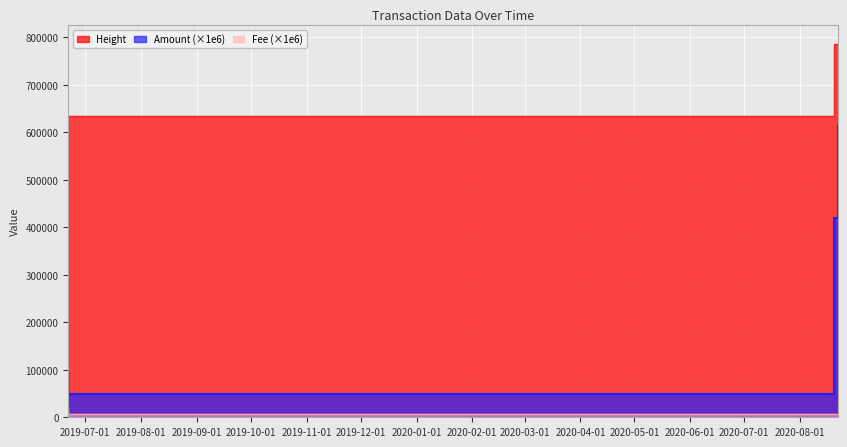

What is the label of the 5th point from the right?

2019-06-21 16:10:39